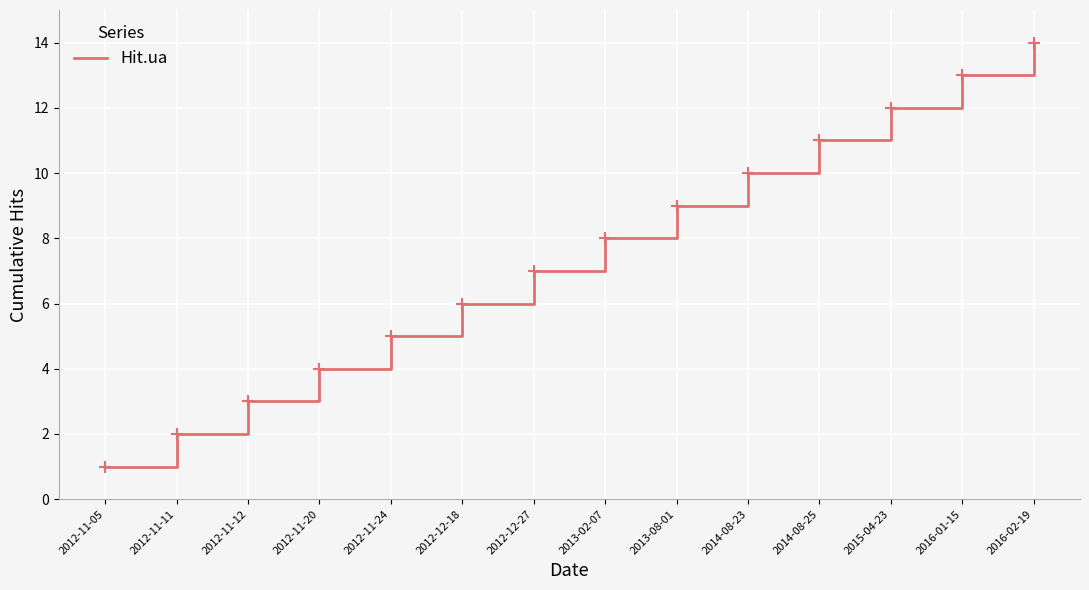

Reading right to left, list all the values displayed in this chart.

2016-02-19=14	2016-01-15=13	2015-04-23=12	2014-08-25=11	2014-08-23=10	2013-08-01=9	2013-02-07=8	2012-12-27=7	2012-12-18=6	2012-11-24=5	2012-11-20=4	2012-11-12=3	2012-11-11=2	2012-11-05=1